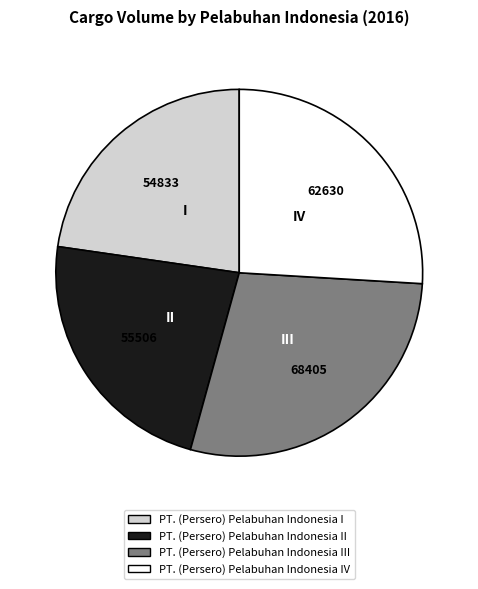

How many slices are in this pie chart?

4